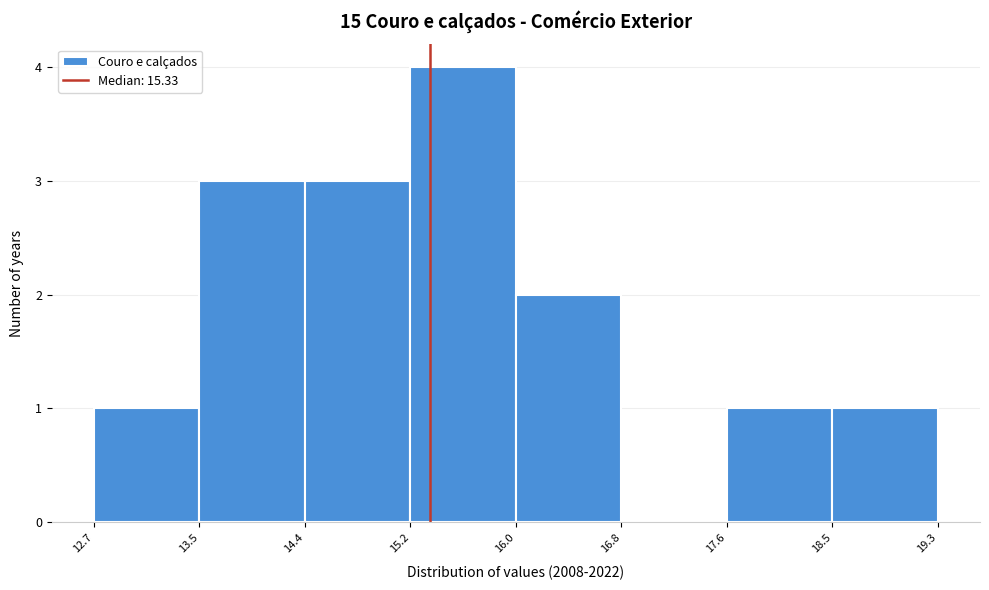

Over which range of the x-axis is the bar tallest?

15.2 to 16.0